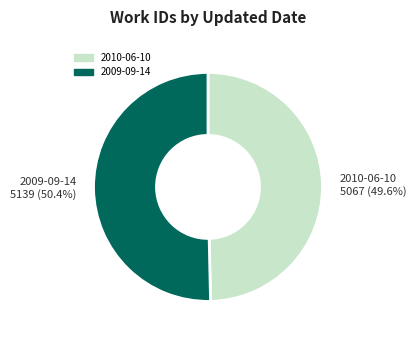

Count the number of slices in the pie.

2